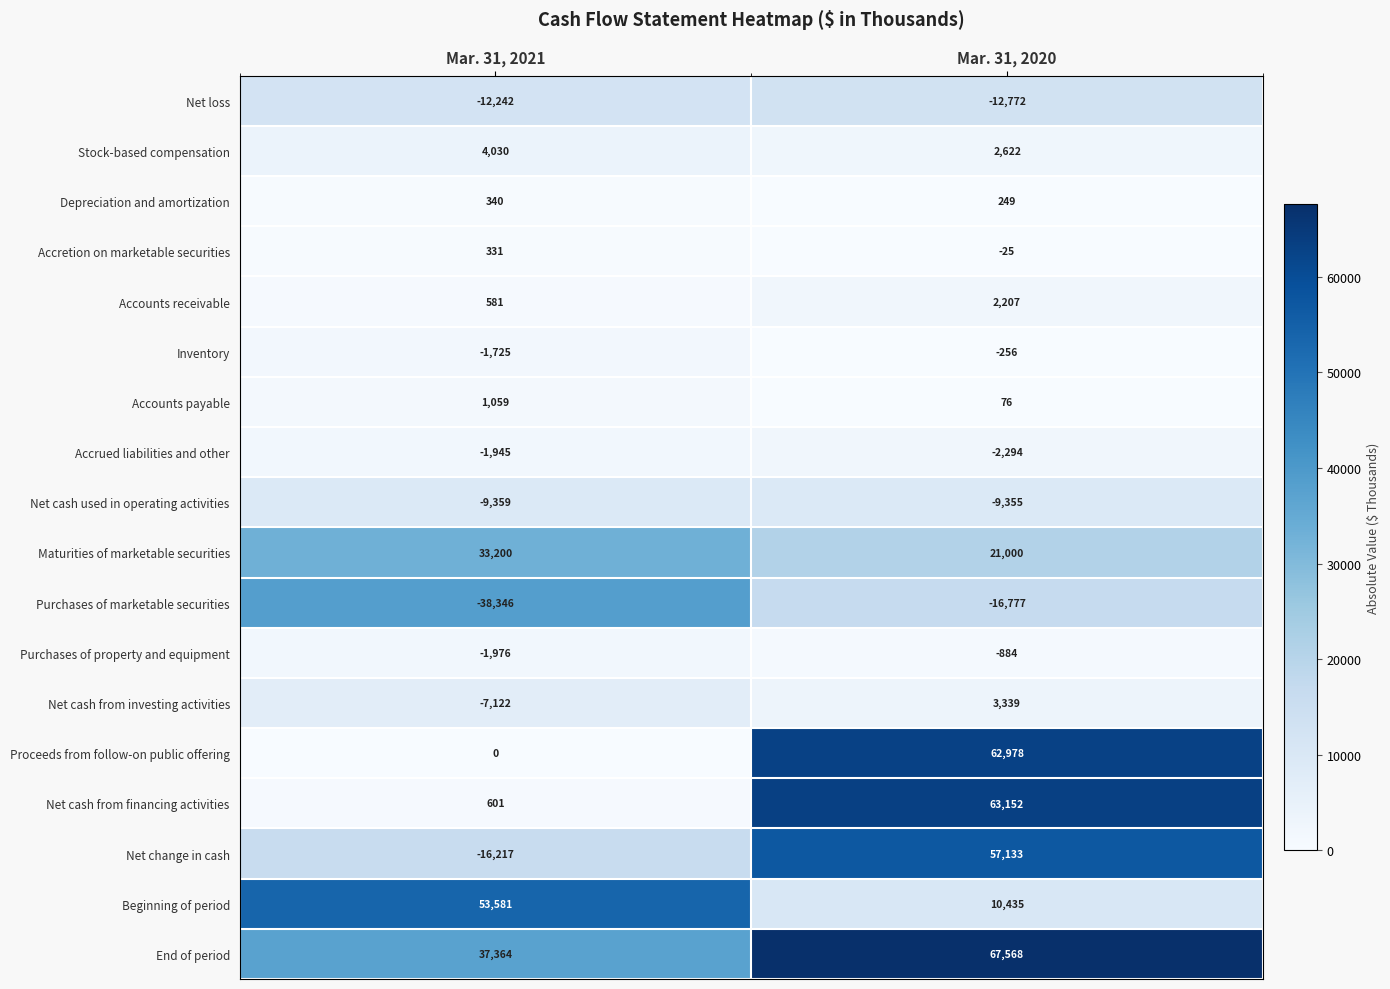

Rank the series by their maximum value, from lowest to highest.

Purchases of marketable securities, Net loss, Net cash used in operating activities, Accrued liabilities and other, Purchases of property and equipment, Inventory, Accretion on marketable securities, Depreciation and amortization, Accounts payable, Accounts receivable, Net cash from investing activities, Stock-based compensation, Maturities of marketable securities, Beginning of period, Net change in cash, Proceeds from follow-on public offering, Net cash from financing activities, End of period